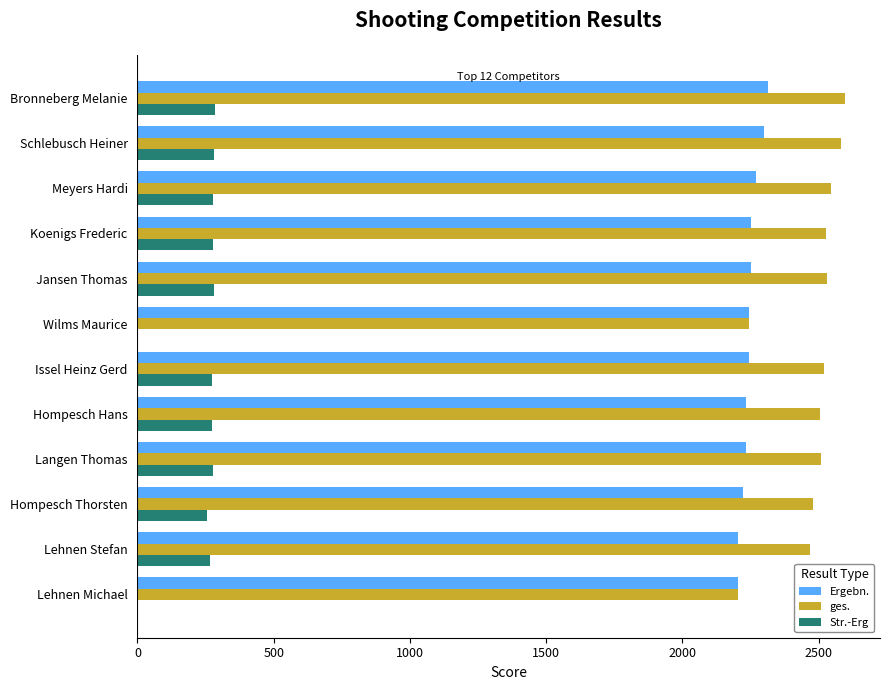

The Ergebn. series shows 796 at Jansen Thomas. True or false?

False